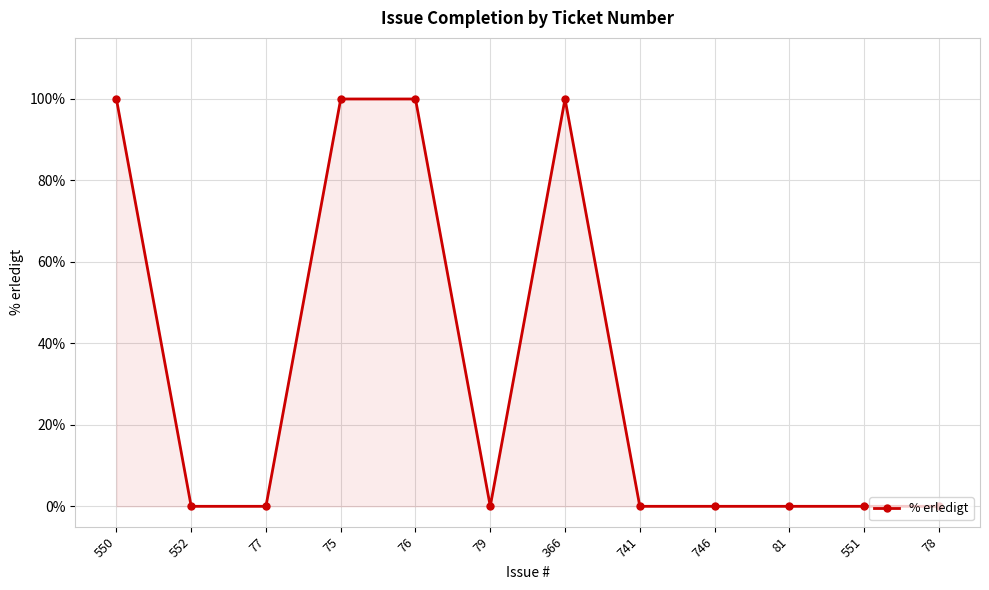

What position from the left is 79?

6